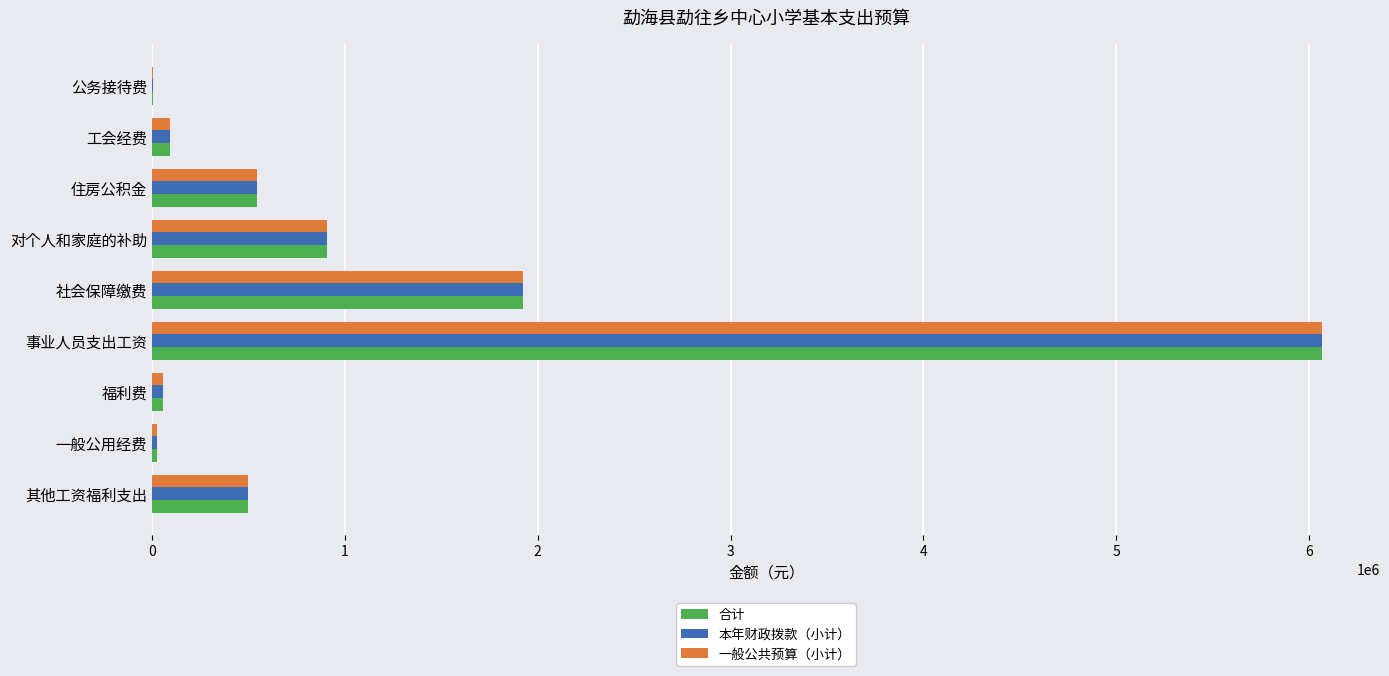

At which label is 一般公共预算（小计） closest to 3036206?

社会保障缴费